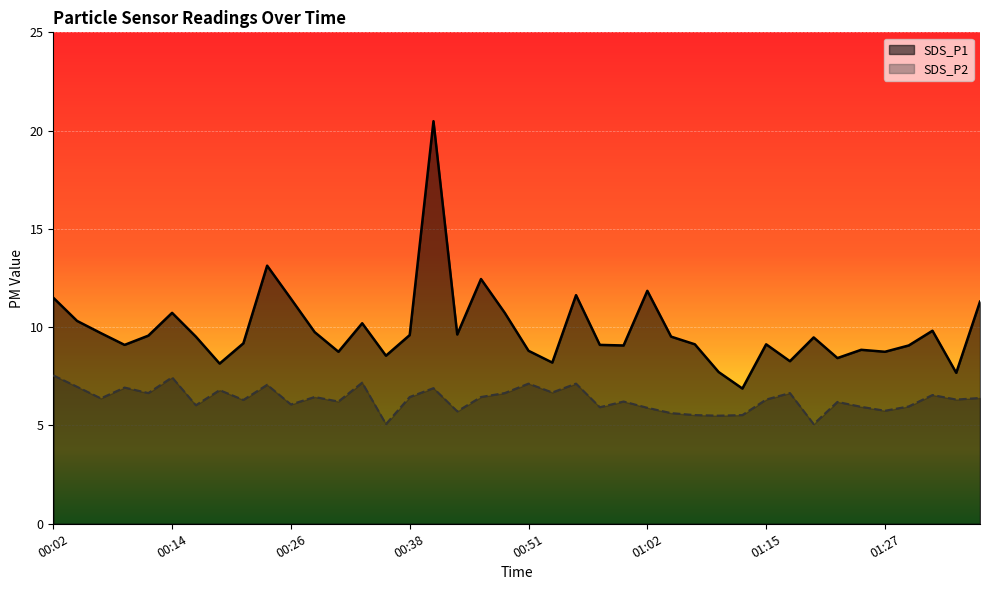

What are all the series names shown in the legend?

SDS_P1, SDS_P2